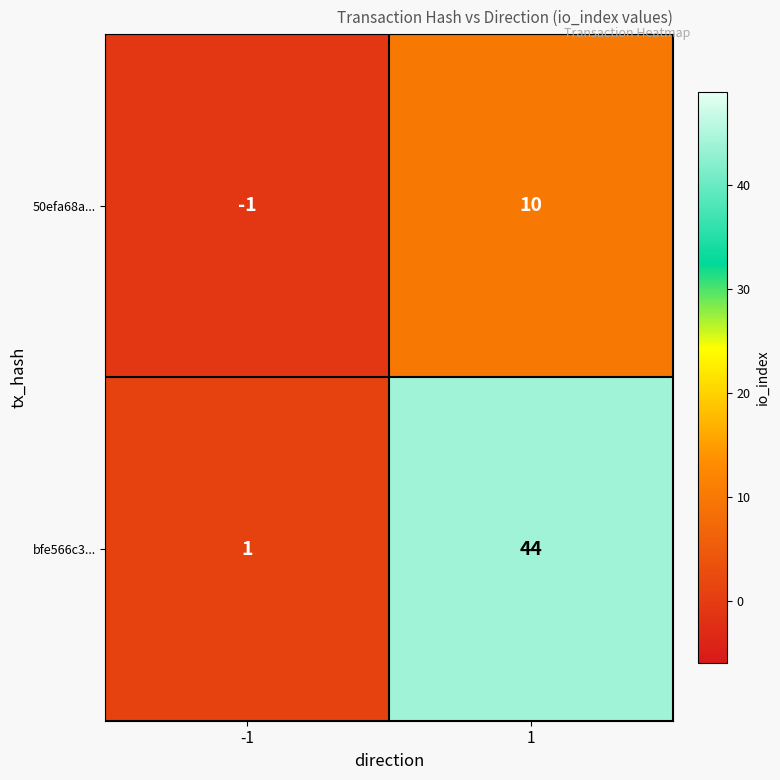

Reading right to left, transcribe all the data shown in this chart.

50efa68a...: 10	-1
bfe566c3...: 44	1